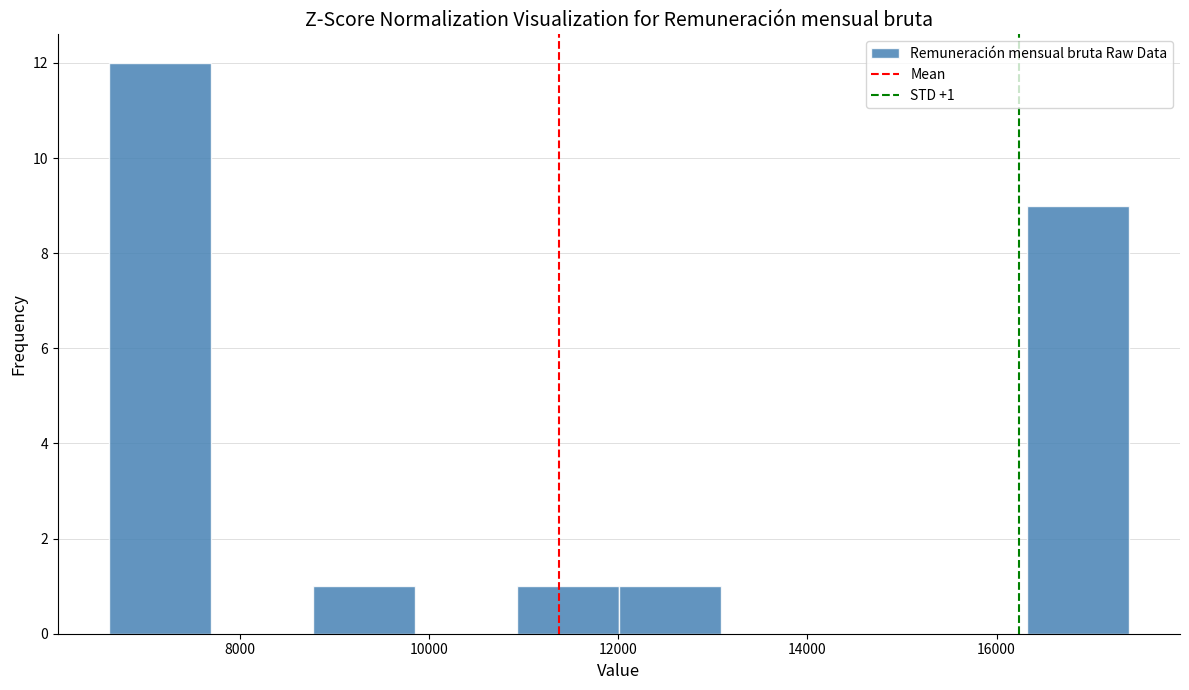

Over which range of the x-axis is the bar tallest?

6600 to 7600